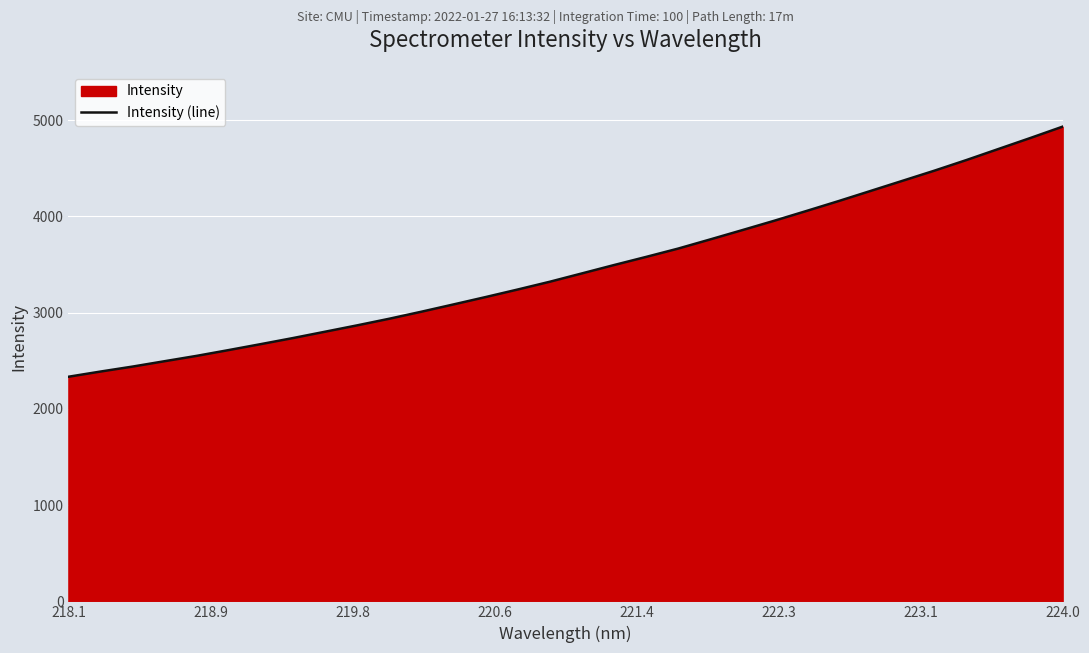

How many lines are shown in the chart?

1